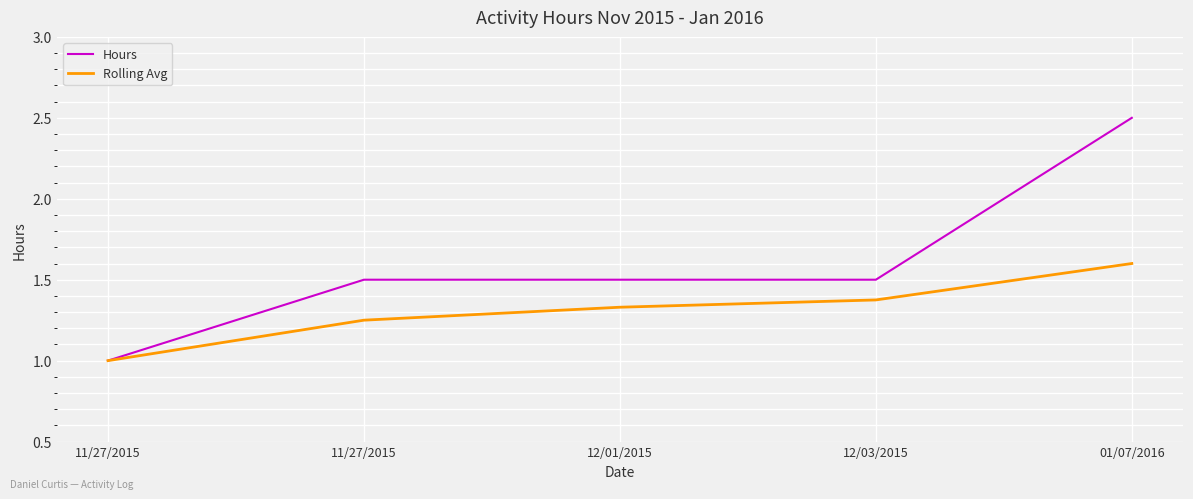

What is the spread (max minus min) of values at 12/03/2015?

0.1